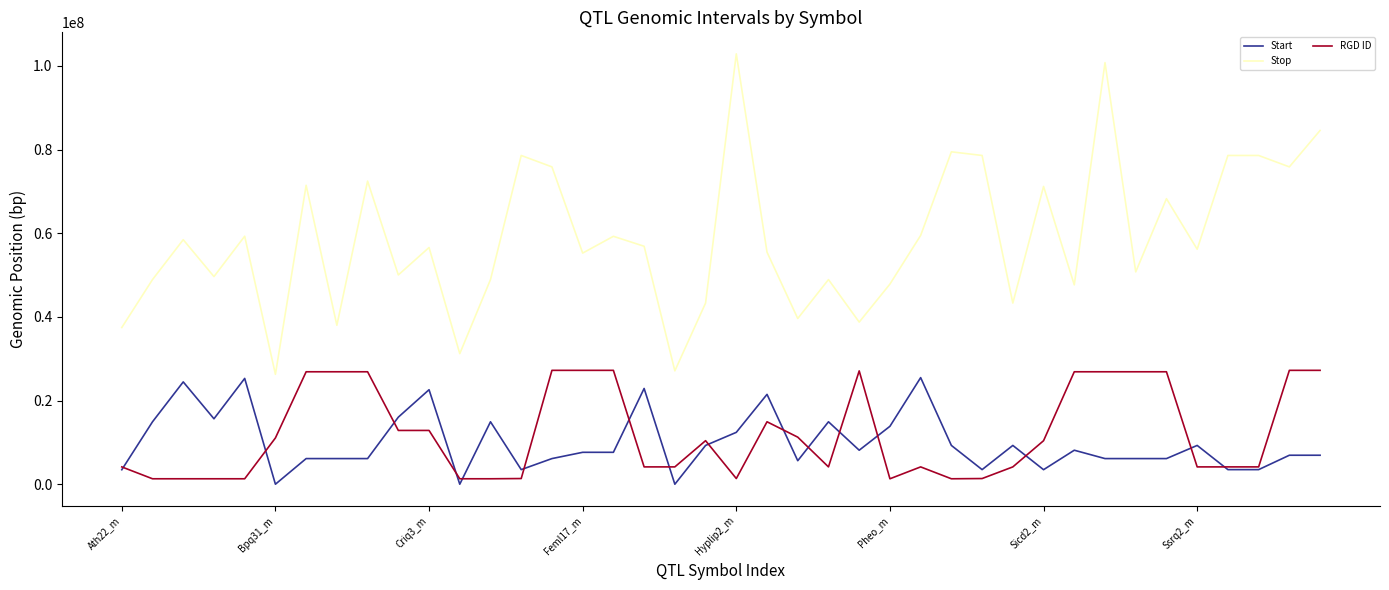

What is the lowest value of the Stop series?

26273195